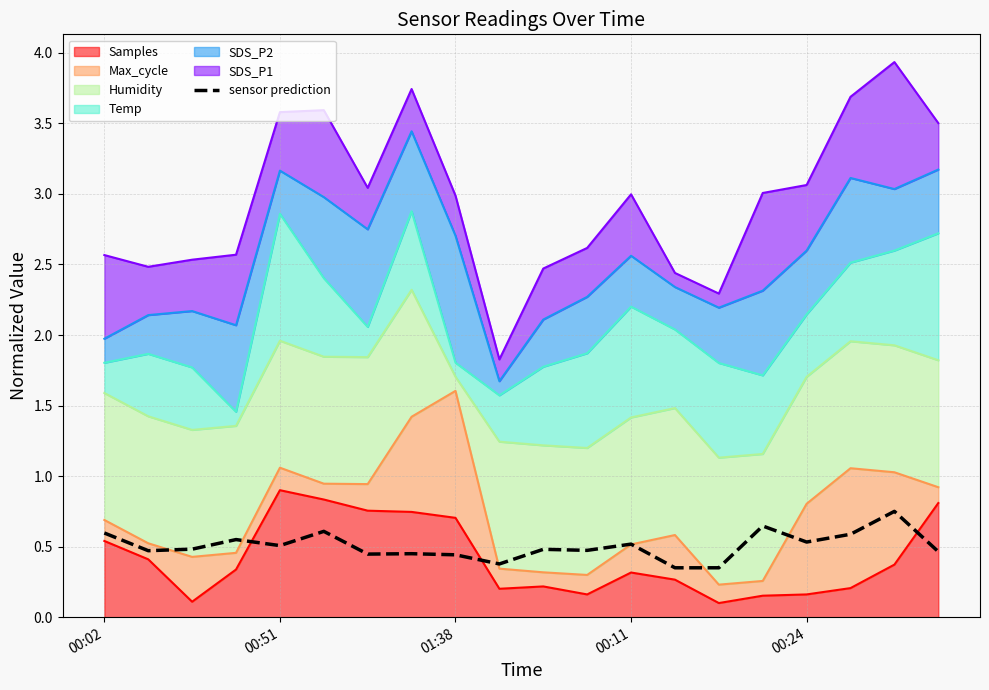

What is the change in value from 00:02 to 01:38?

-0.2